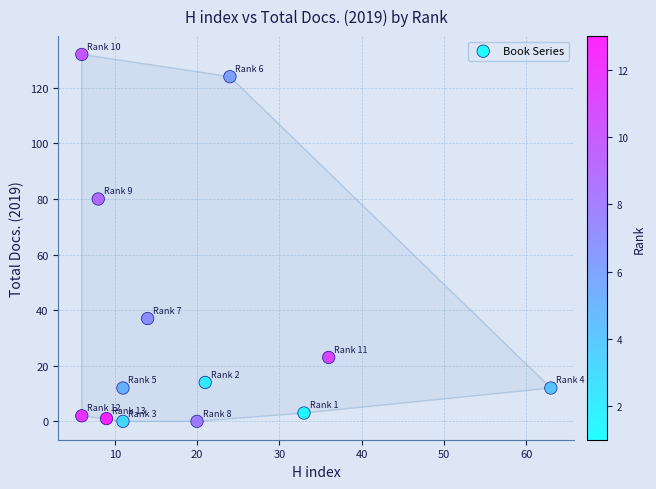

What Y value in the scatter plot is closest to 66?

80